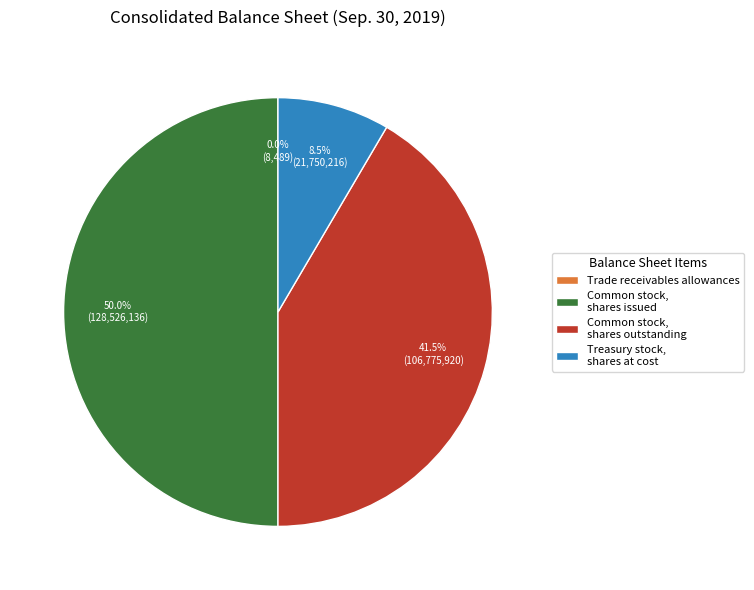

What portion of the pie excludes Treasury stock, shares at cost?

91.5%